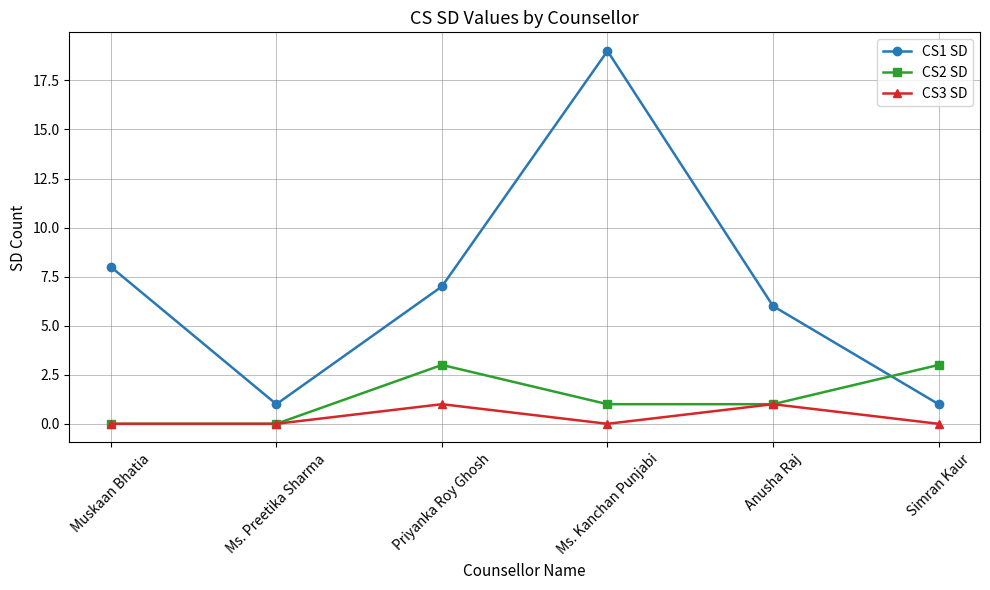

What is the difference between the maximum and second lowest values in the CS3 SD series?

1